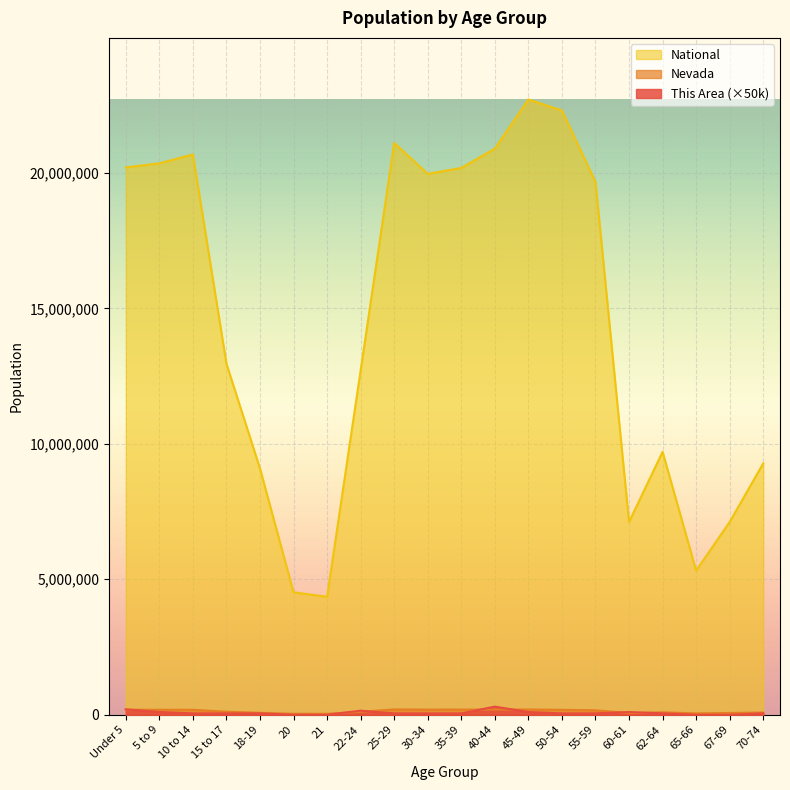

Where does the National series first go above 19664805?

Under 5